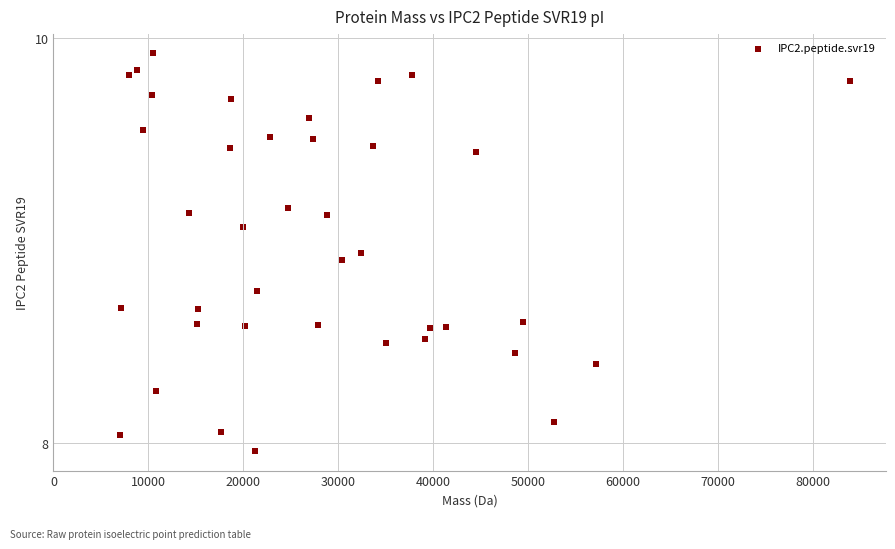

What is the range of Y values (max minus min)?

2.0